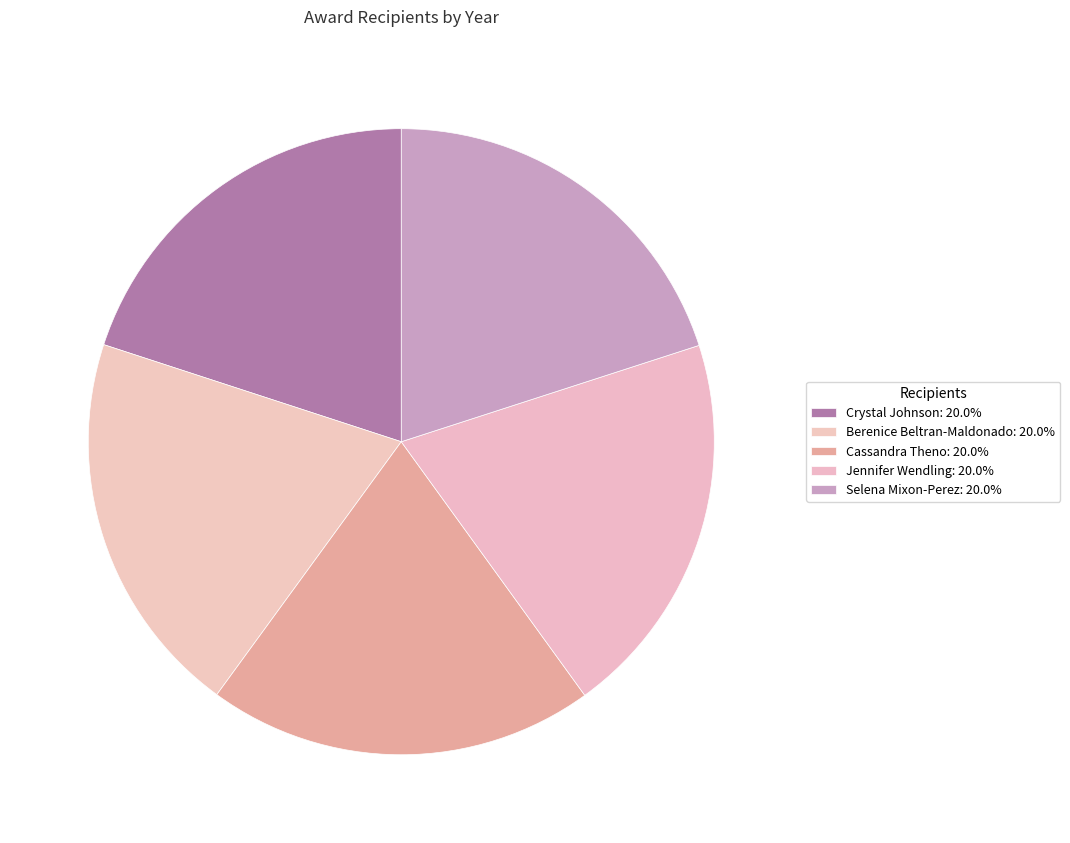

What percentage is the Selena Mixon-Perez slice, to the nearest percent?

20%